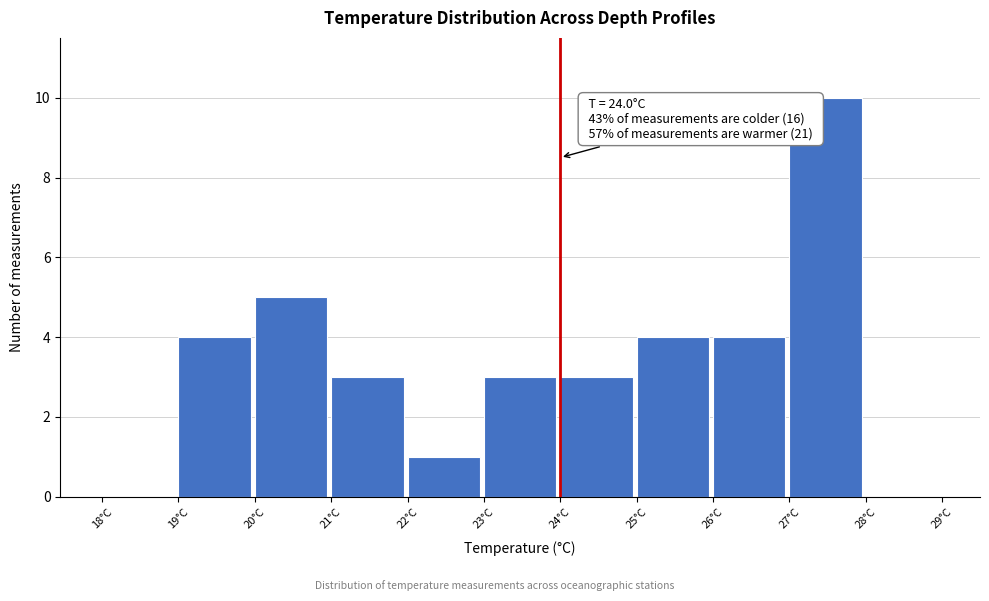

Which range on the x-axis has the tallest bar?

27 to 28